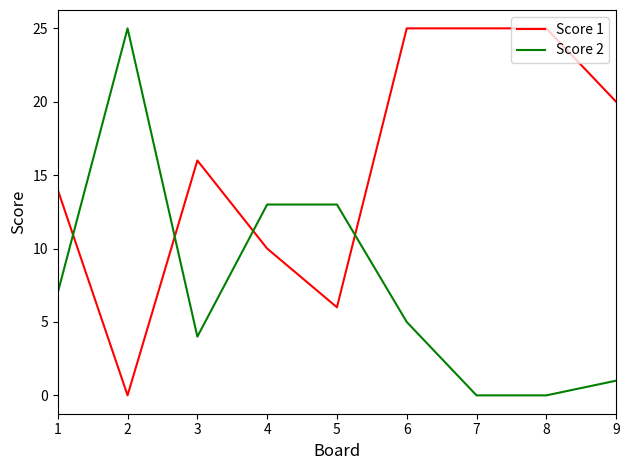

True or false: Score 2 has more than 0 interior local peaks.

True